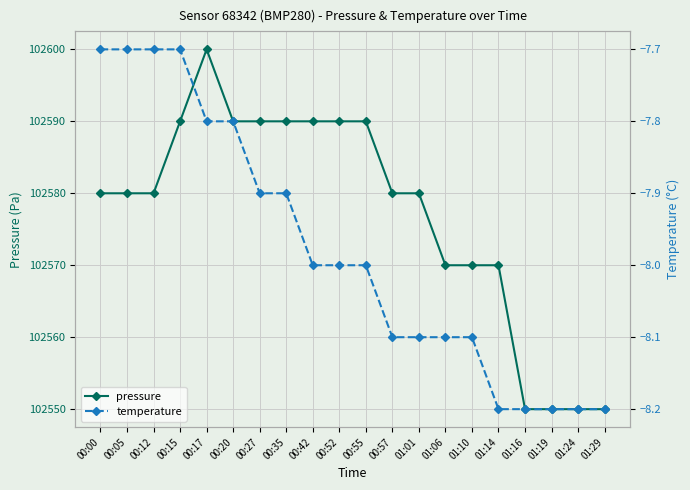

True or false: temperature and pressure cross at least once.

False